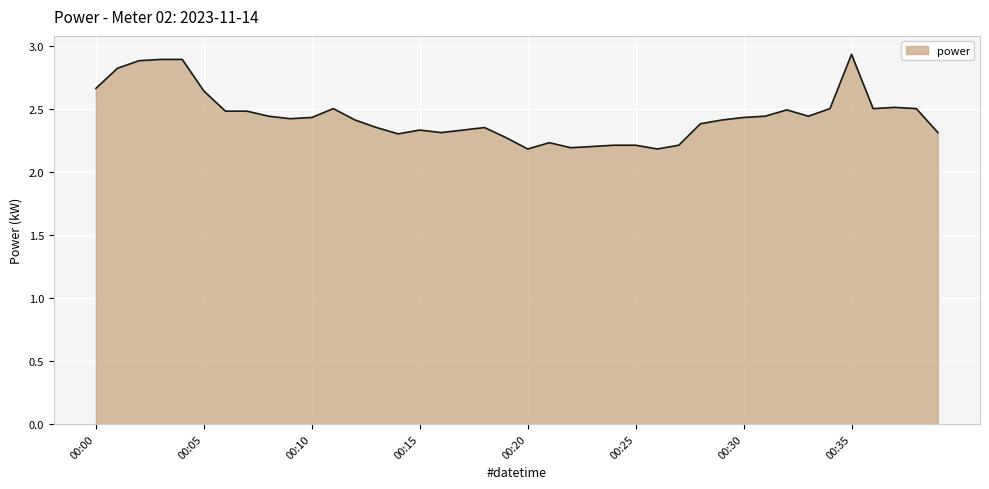

What is the greatest value displayed?

2.9